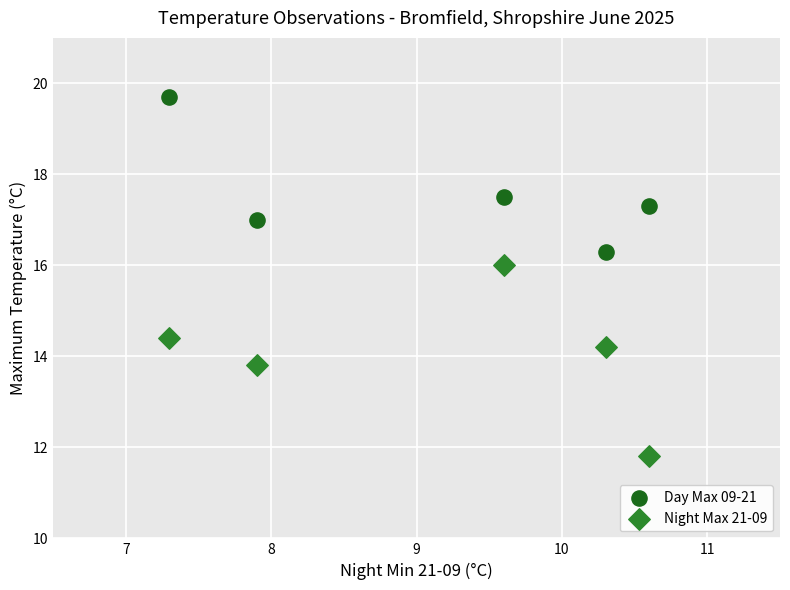

What are all the series names shown in the legend?

Day Max 09-21, Night Max 21-09